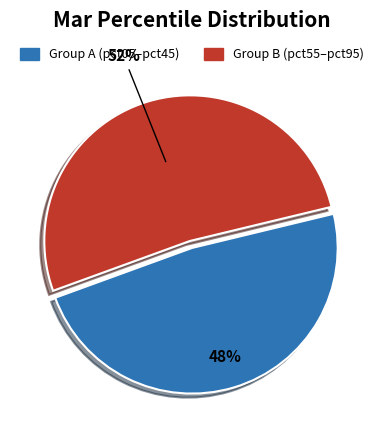

To the nearest percent, what is the average slice percentage?

50%